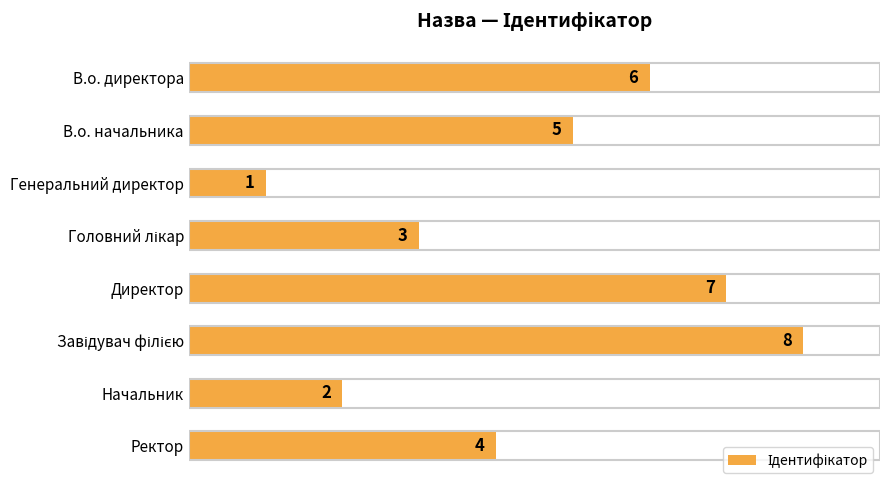

True or false: the data shows 2 at Начальник.

True